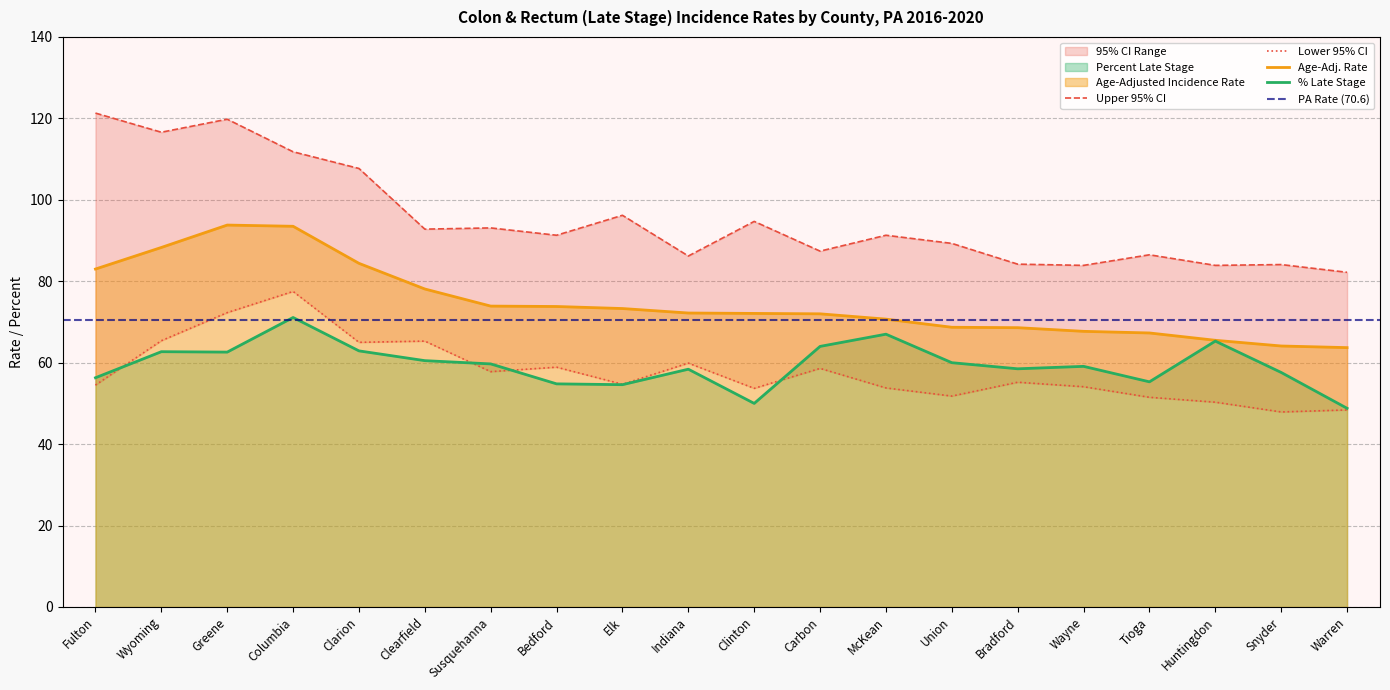

What position from the right is Elk?

12